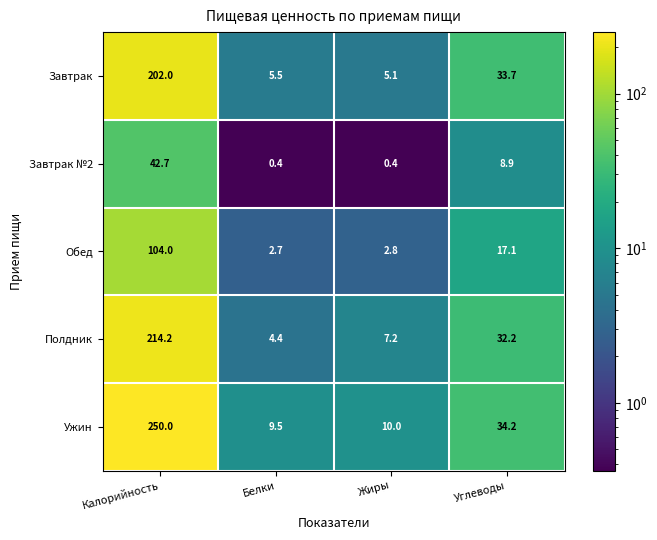

The value of Ужин at Углеводы is 34.2. True or false?

True